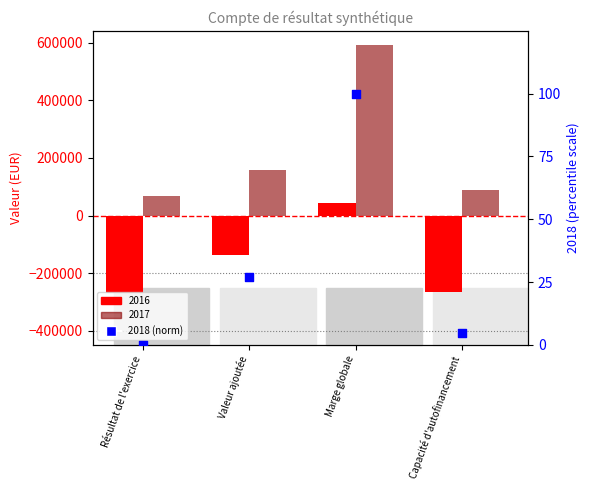

Which has a higher value, Marge globale or Résultat de l'exercice?

Marge globale